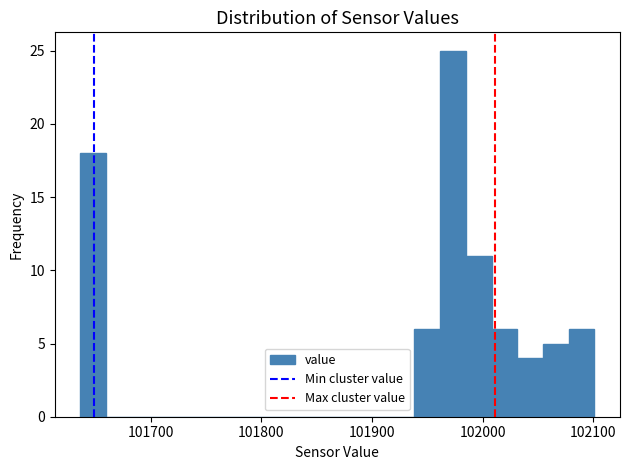

Around what value on the x-axis is the tallest bar? Give the approximate position of its centre, as read against the axis.

101970